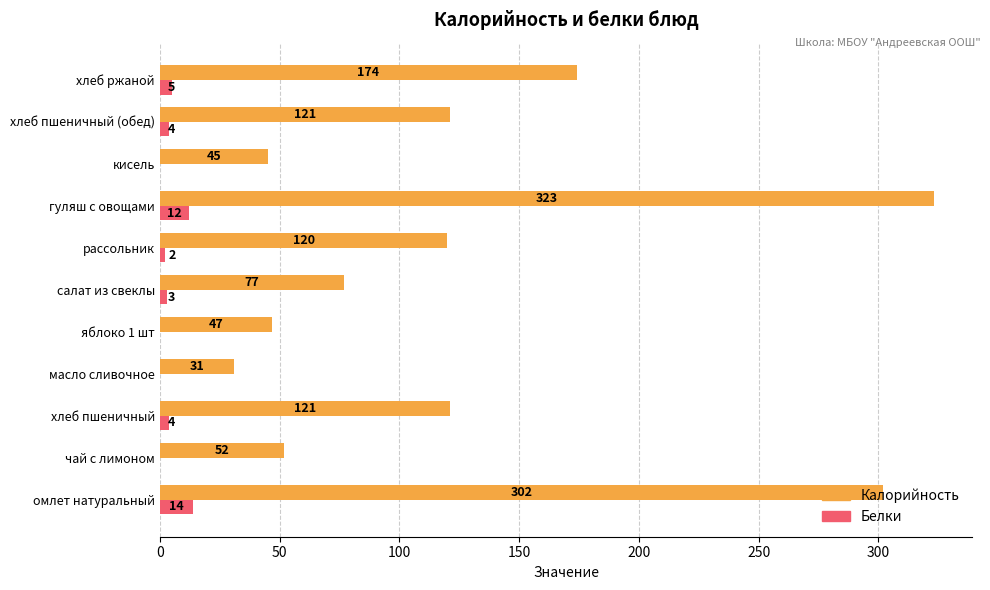

Where is Калорийность nearest to the value 177?

хлеб ржаной